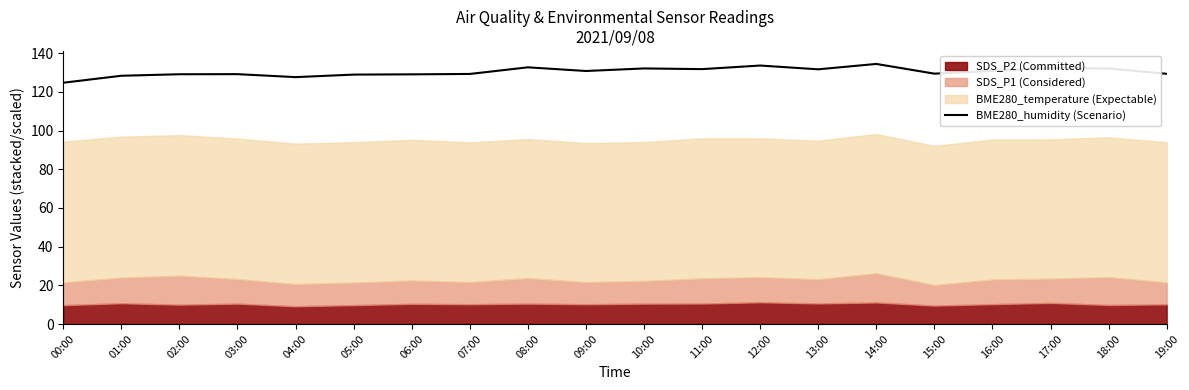

Reading left to right, list all the values displayed in this chart.

124.8	128.4	129.2	129.2	127.7	129.0	129.1	129.3	132.7	130.8	132.1	131.8	133.7	131.7	134.5	129.5	130.9	132.4	132.1	129.4